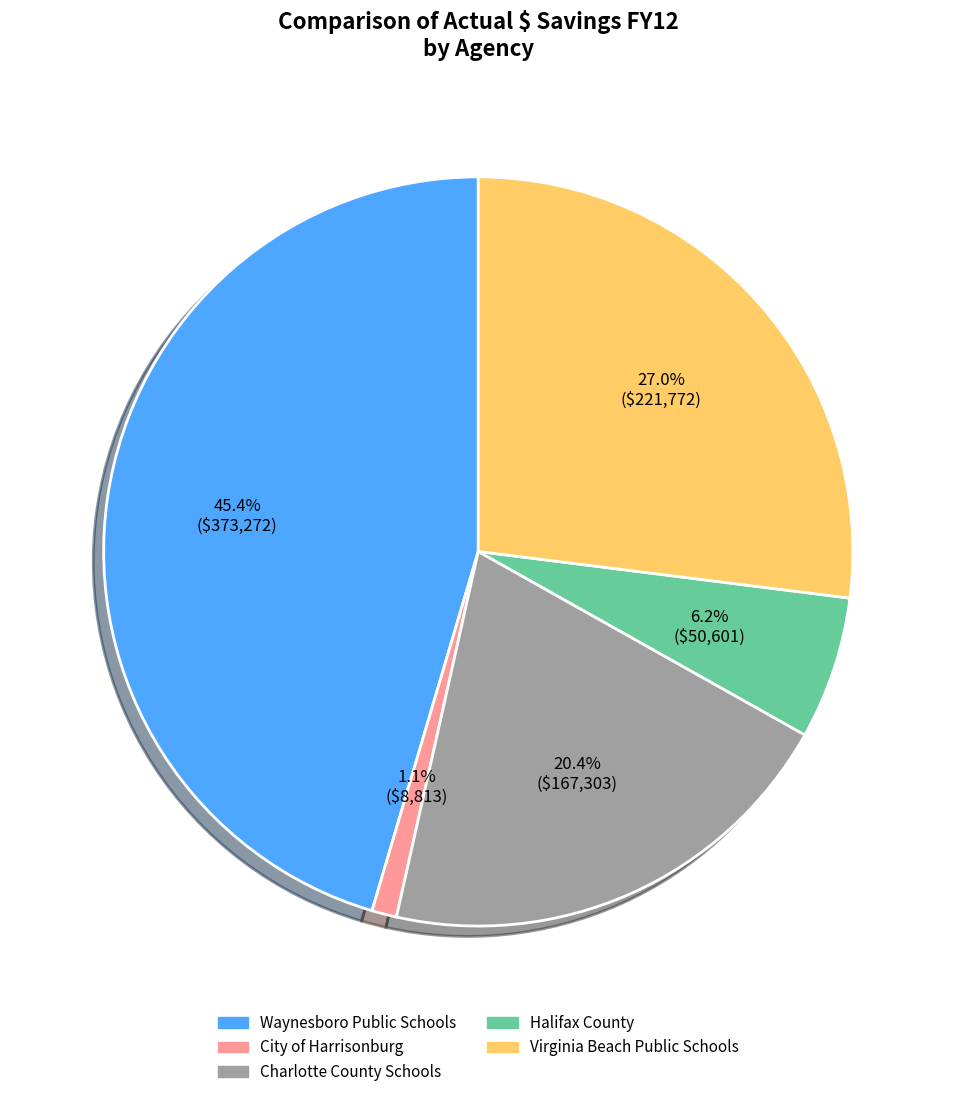

To the nearest percent, what percentage of the pie is Charlotte County Schools?

20%